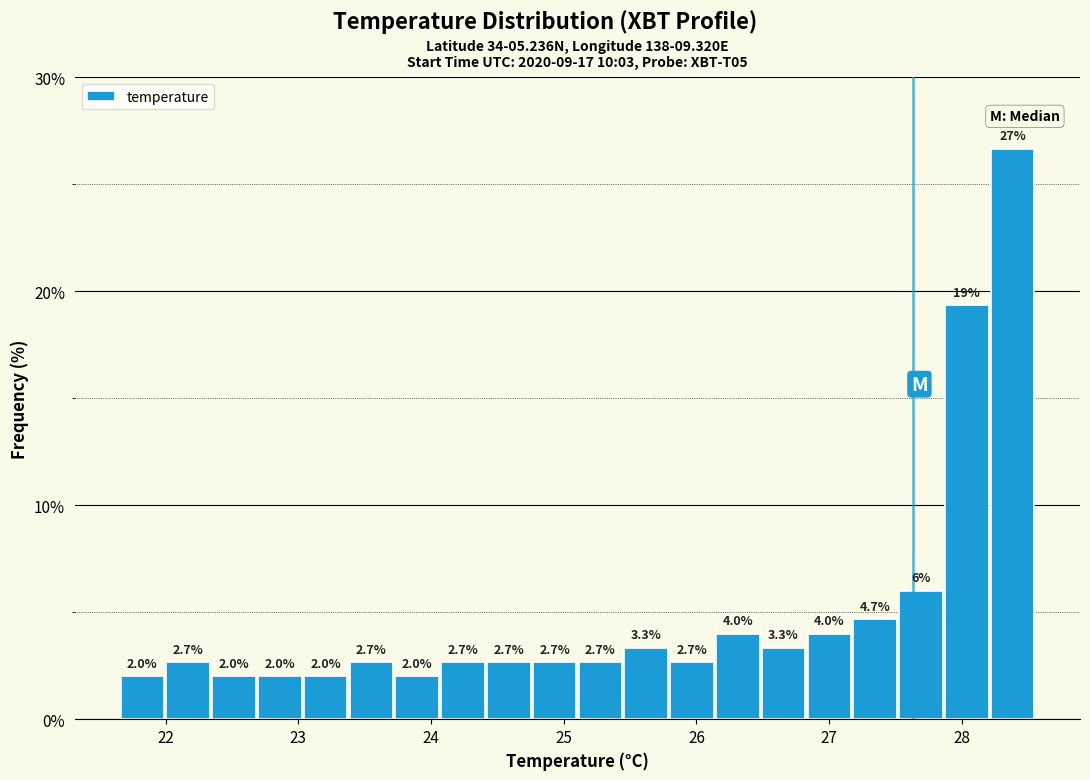

Around what value on the x-axis is the tallest bar? Give the approximate position of its centre, as read against the axis.

28.4